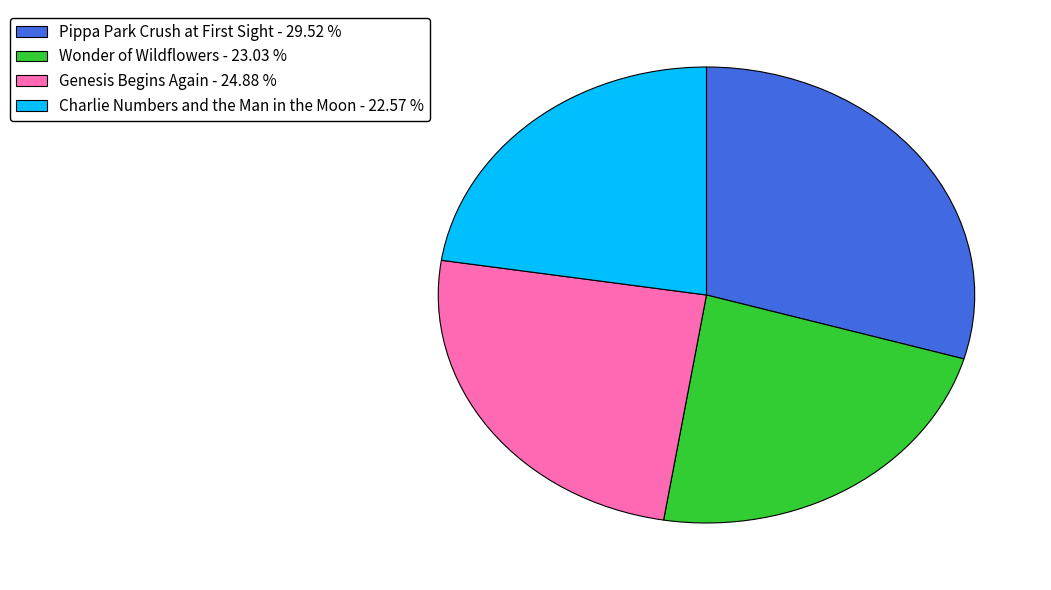

Between Charlie Numbers and the Man in the Moon and Genesis Begins Again, which is larger?

Genesis Begins Again